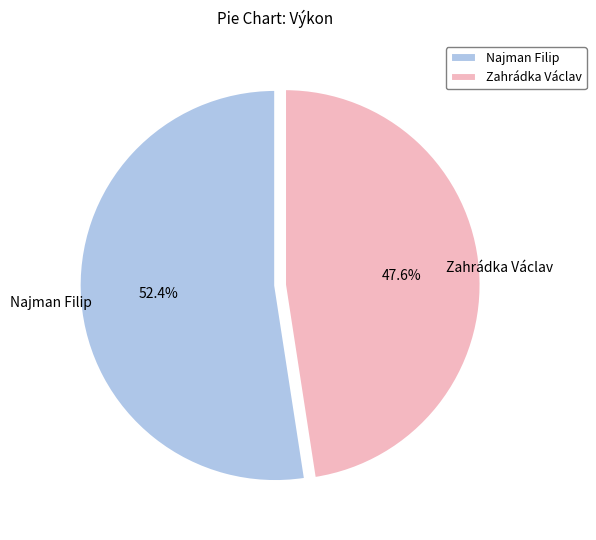

Count the number of slices in the pie.

2